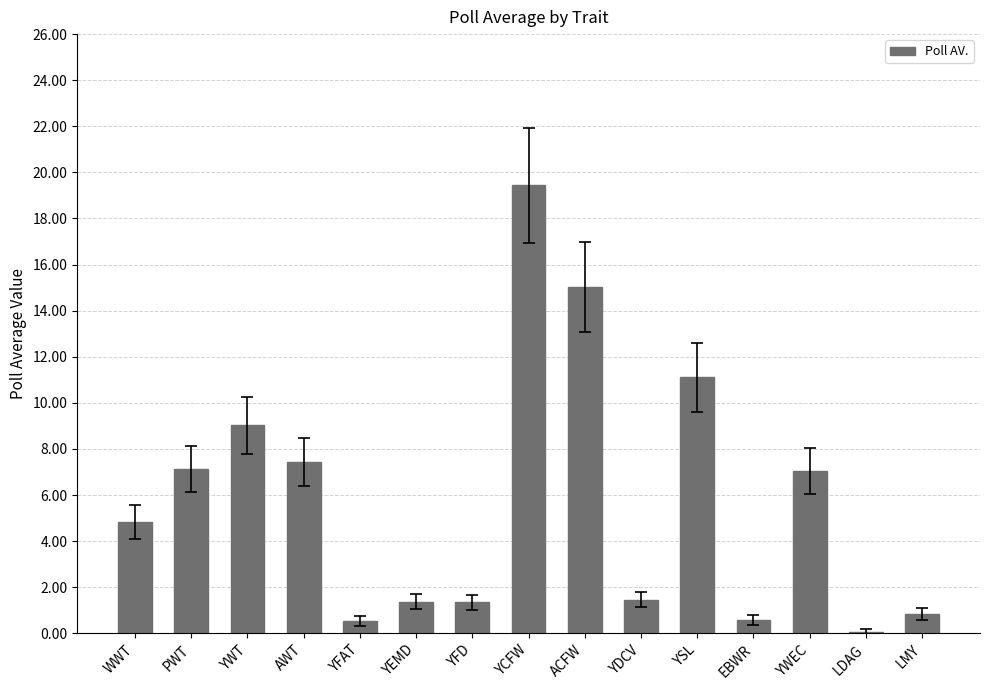

Where does the data first go above 4?

WWT